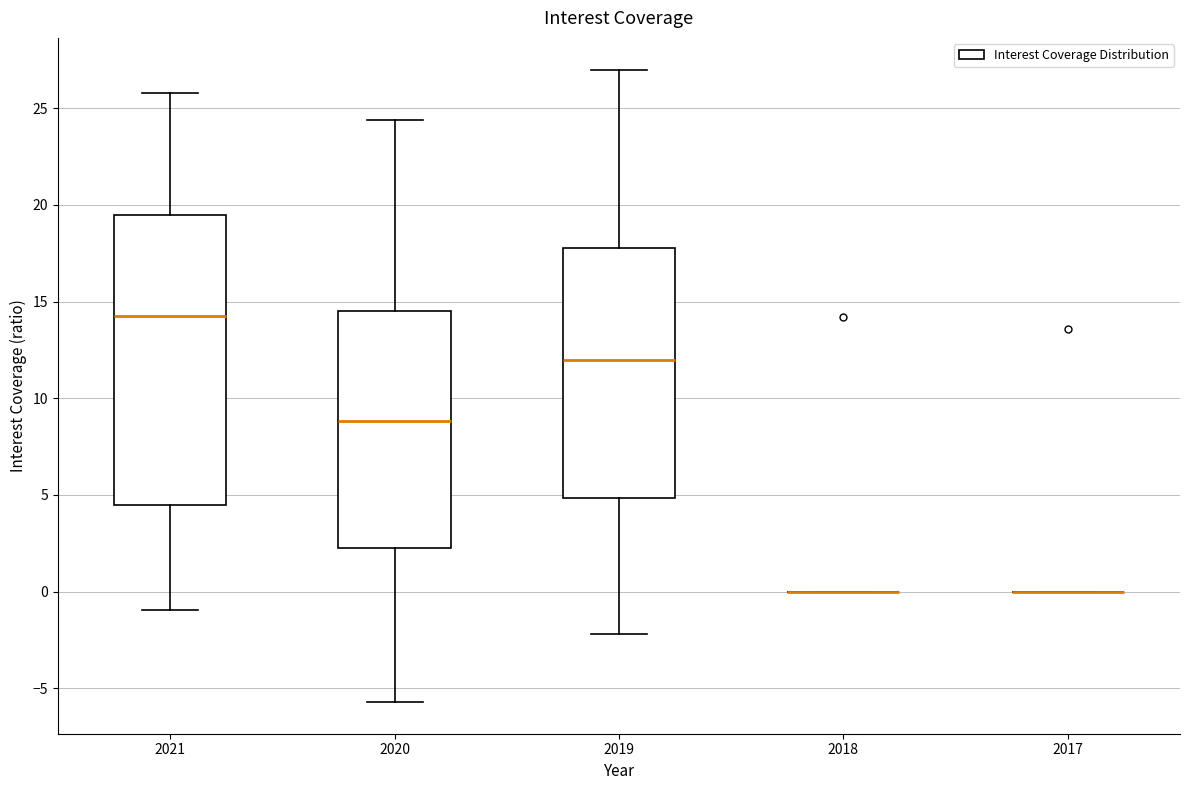

Comparing the boxes themselves (not the whiskers), which one is the tallest?

2021